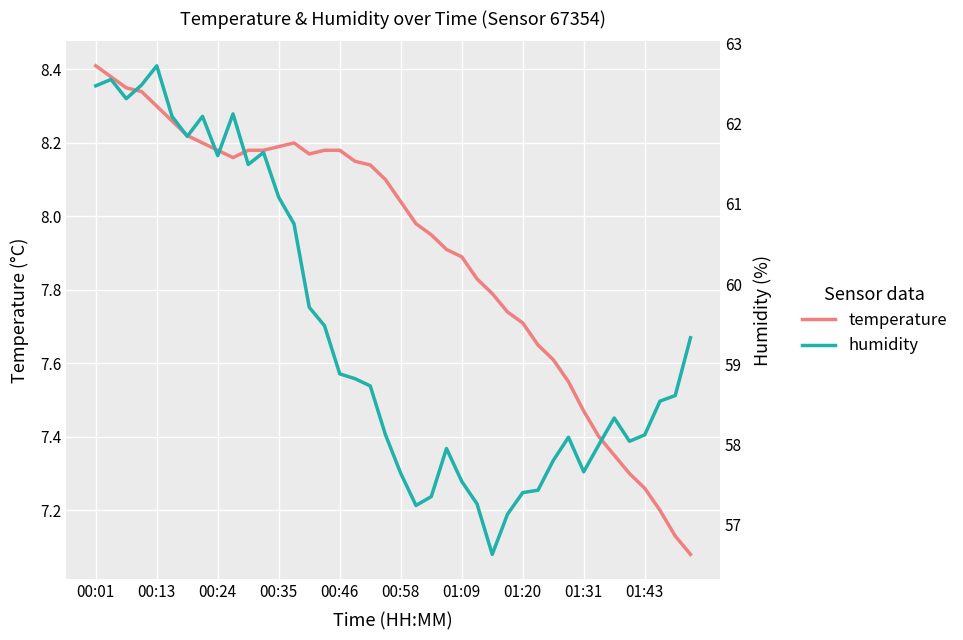

Rank the categories by humidity value from lowest to highest.

26, 27, 21, 25, 22, 28, 29, 24, 20, 32, 30, 23, 33, 35, 31, 19, 36, 34, 37, 38, 18, 17, 16, 39, 15, 14, 13, 12, 10, 01:31, 11, 01:09, 00:58, 01:20, 01:43, 00:24, 00:01, 00:35, 00:13, 00:46